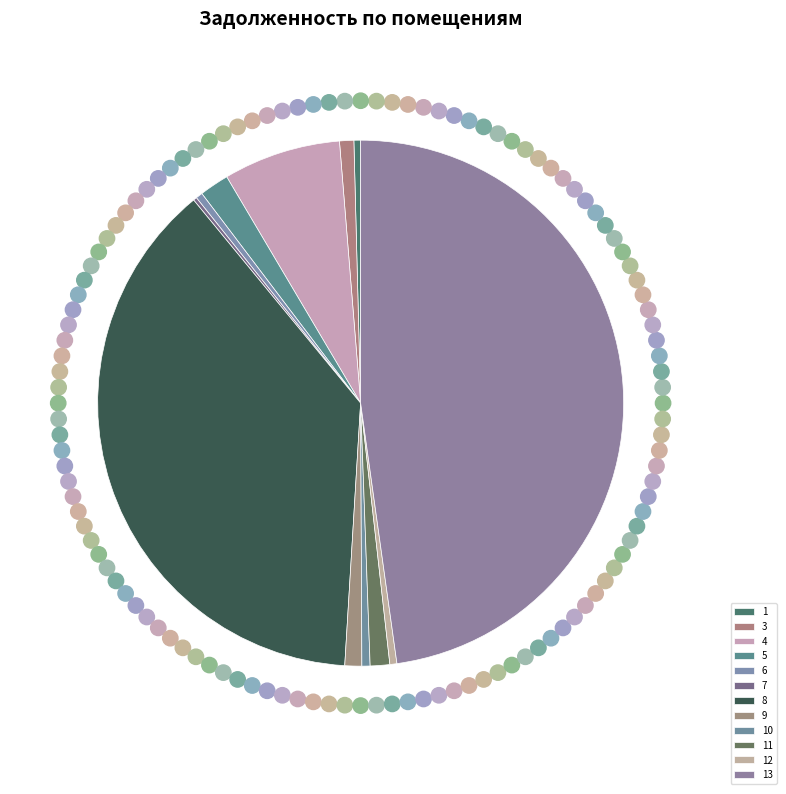

To the nearest percent, what is the difference between the largest and smallest slice percentages?

48%